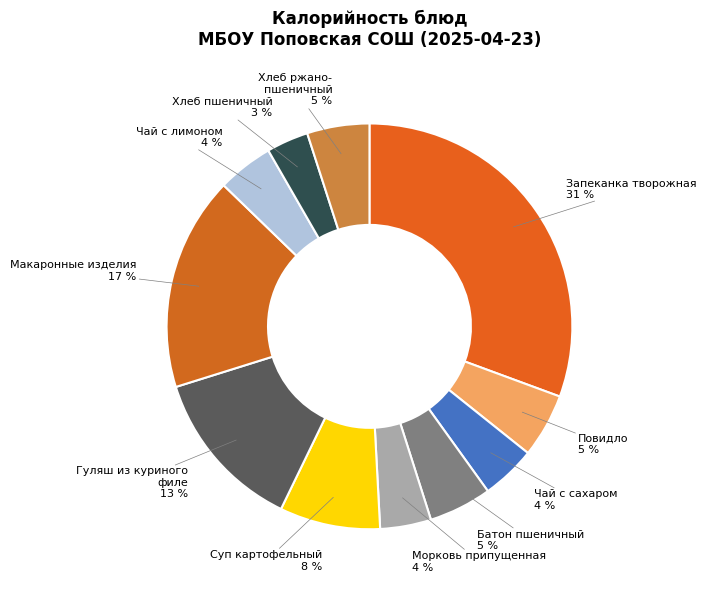

Does any single category account for the majority?

No